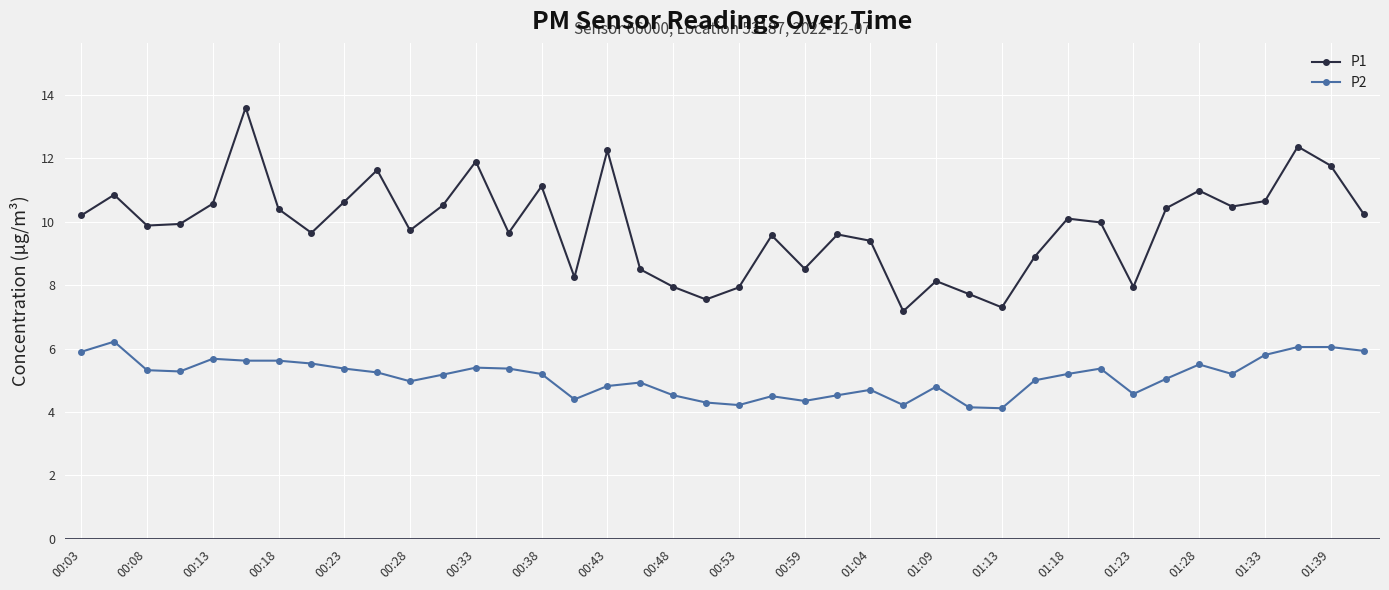

Which series has the largest range (max minus min)?

P1